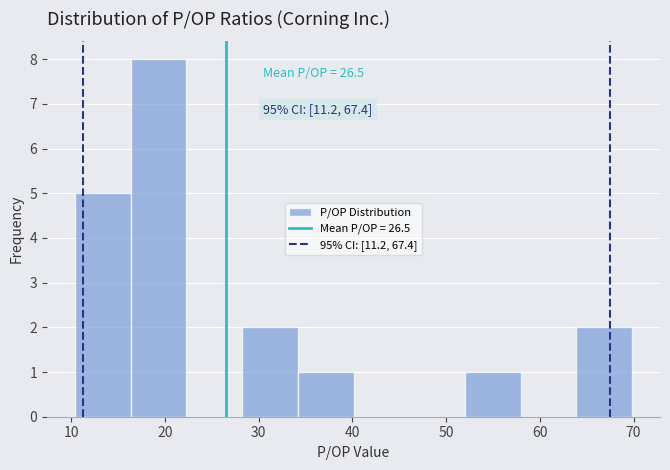

Which range on the x-axis has the tallest bar?

16 to 22